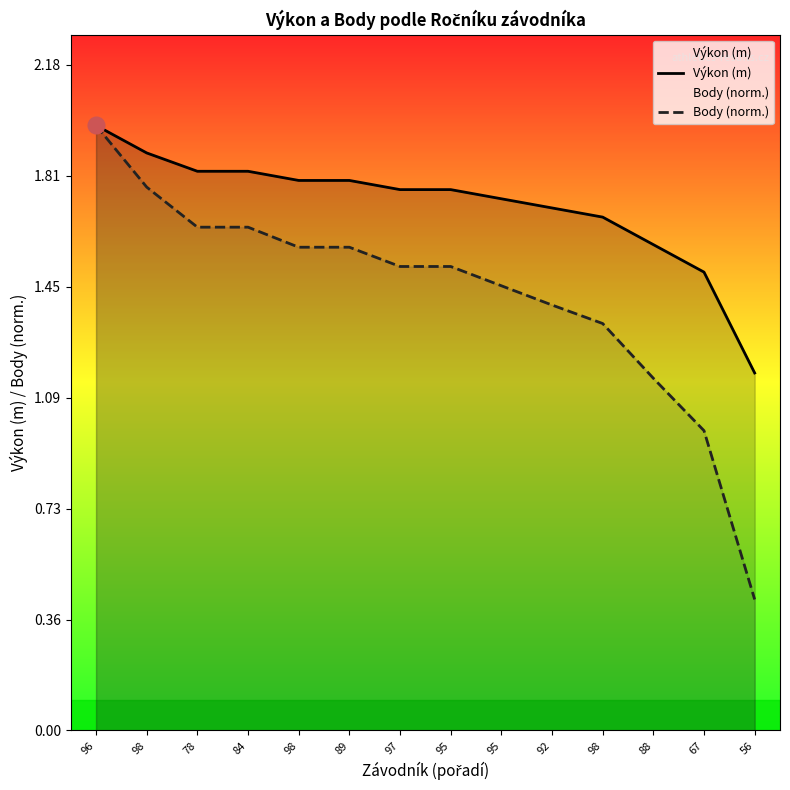

What is the label of the 13th point from the left?

67